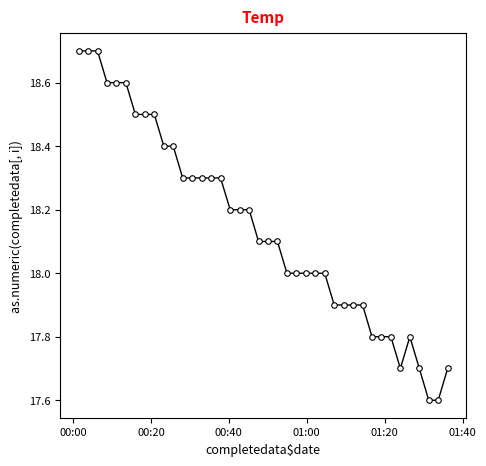

Does the chart have visible grid lines?

No